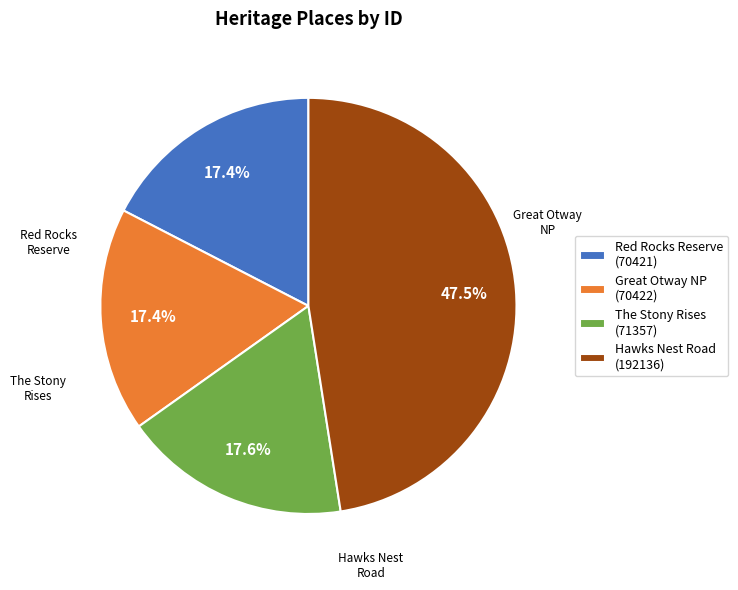

Which category has the biggest portion of the pie?

Hawks Nest Road (192136)